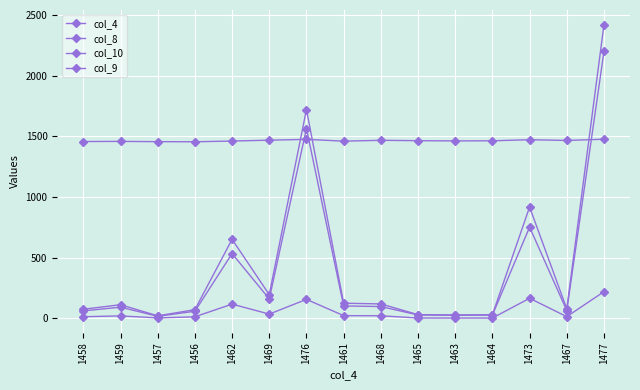

At which category does col_8 reach its first local peak?

1459